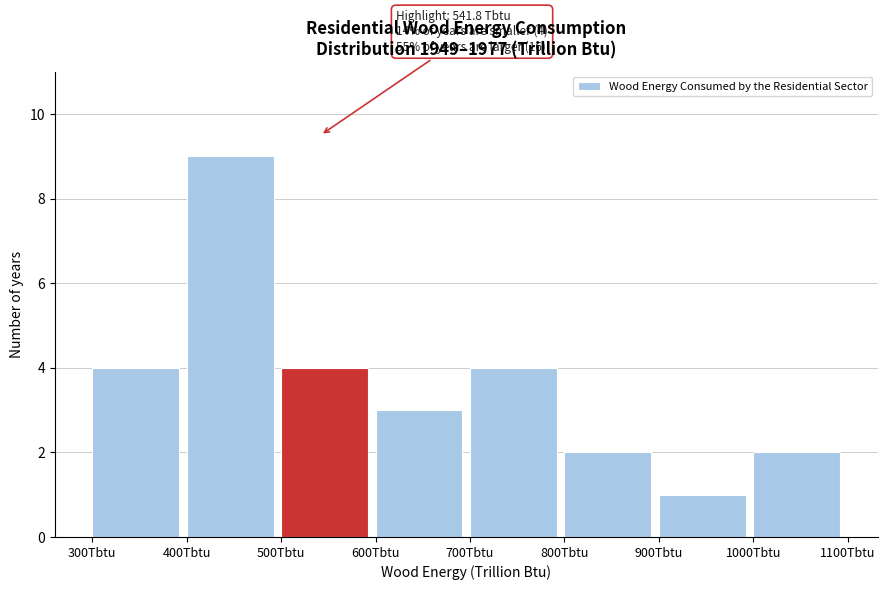

Which range on the x-axis has the tallest bar?

400 to 500